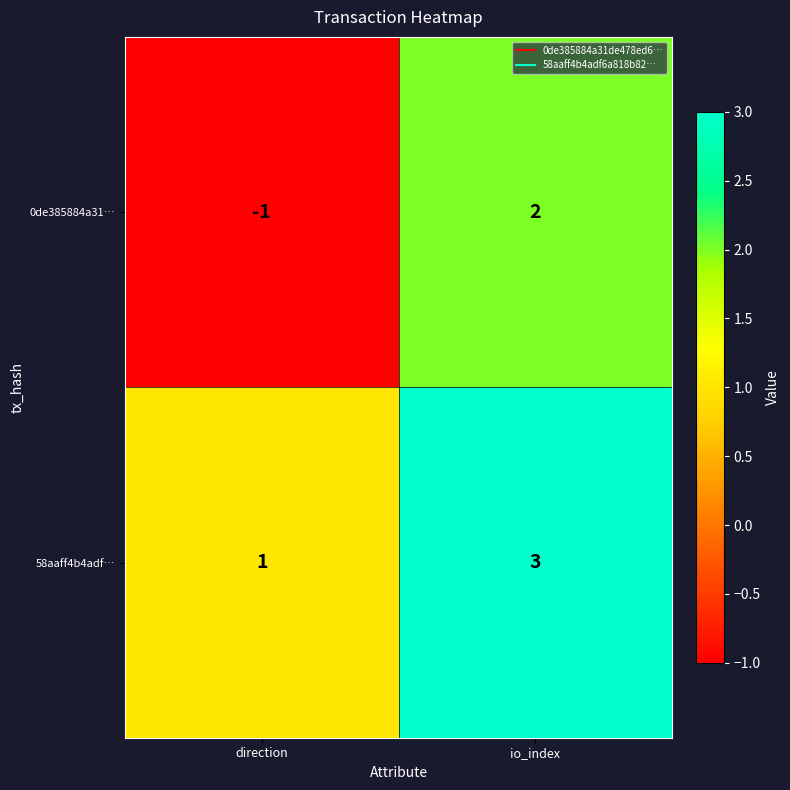

What is the sum of all 58aaff4b4adf… values?

4